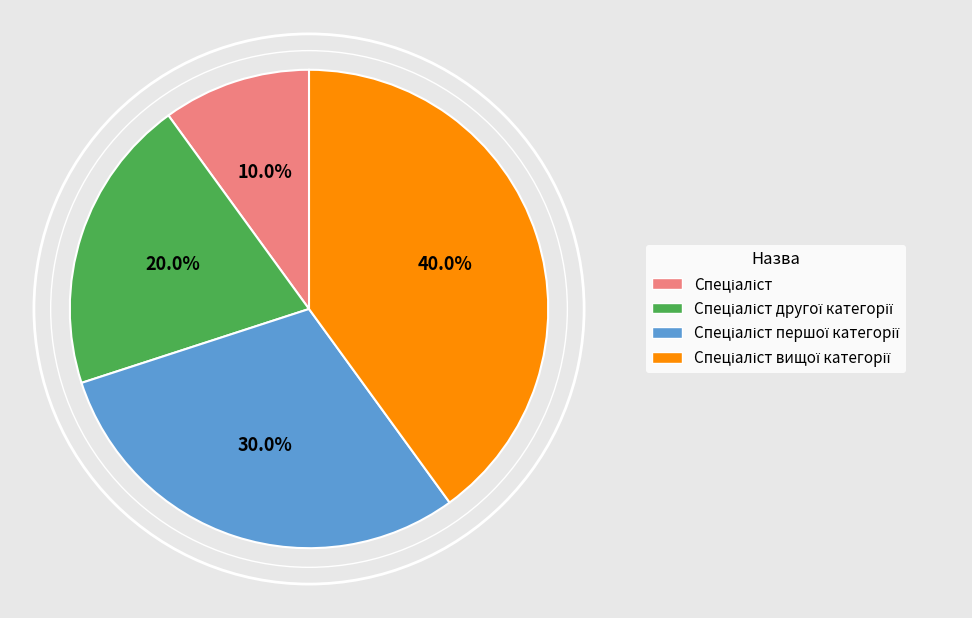

Count the number of slices in the pie.

4